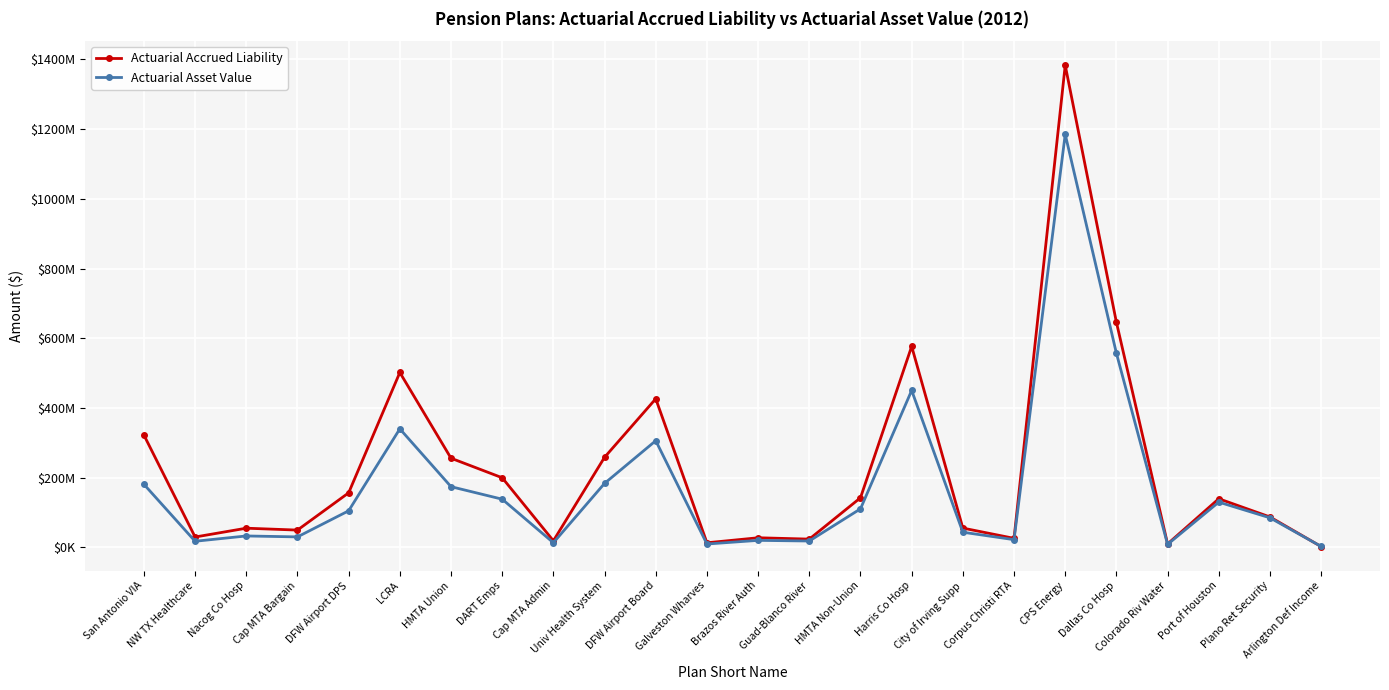

After their last crossing, which series has the higher values: Actuarial Asset Value or Actuarial Accrued Liability?

Actuarial Asset Value